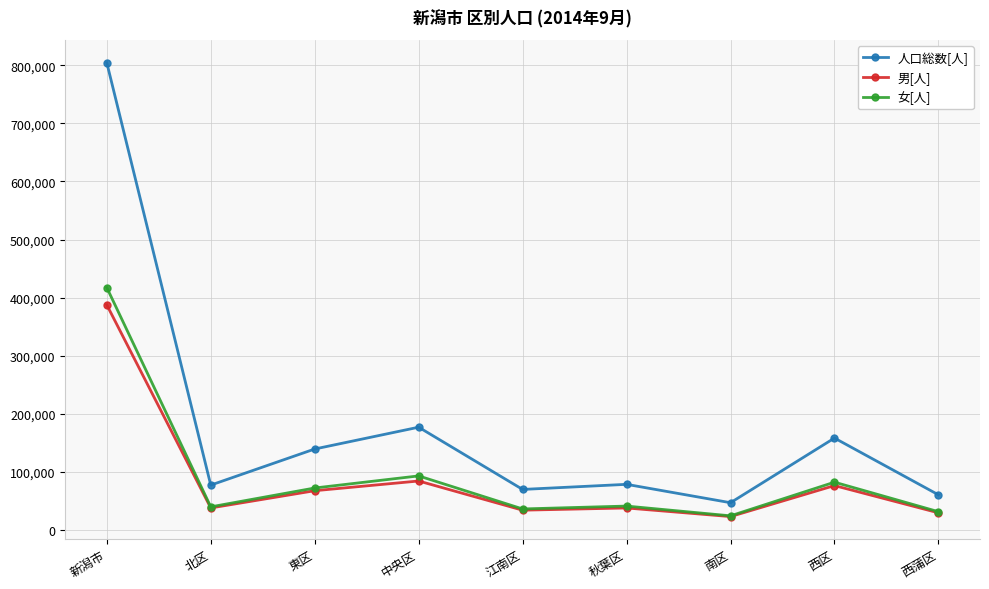

The 男[人] series shows 37470 at 北区. True or false?

True